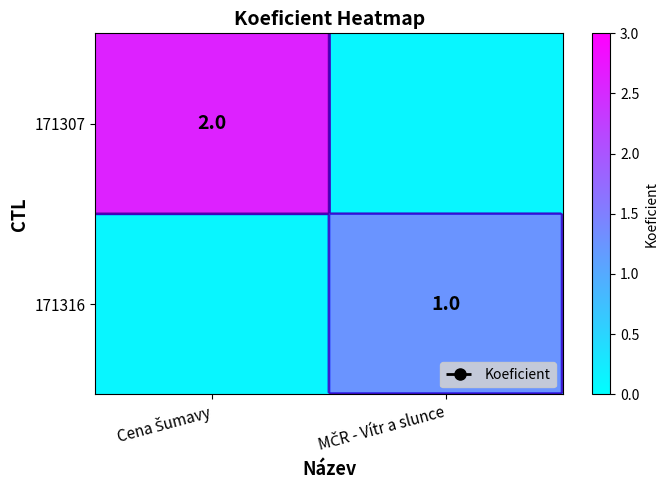

At which category is the sum across all series the highest?

Cena Šumavy